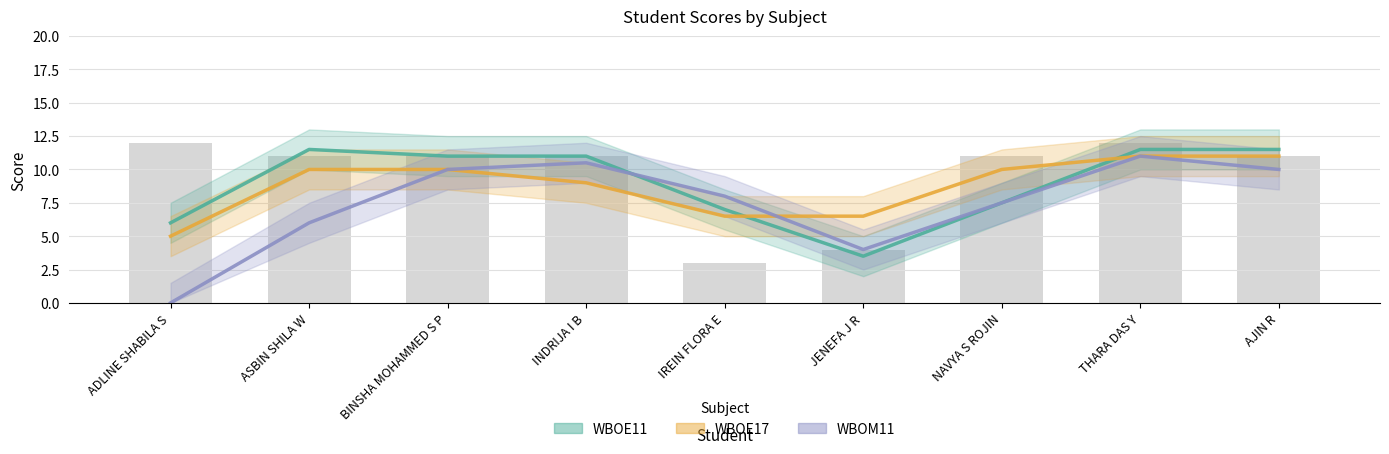

What value does the WBOM11 series have at INDRIJA I B?

10.5